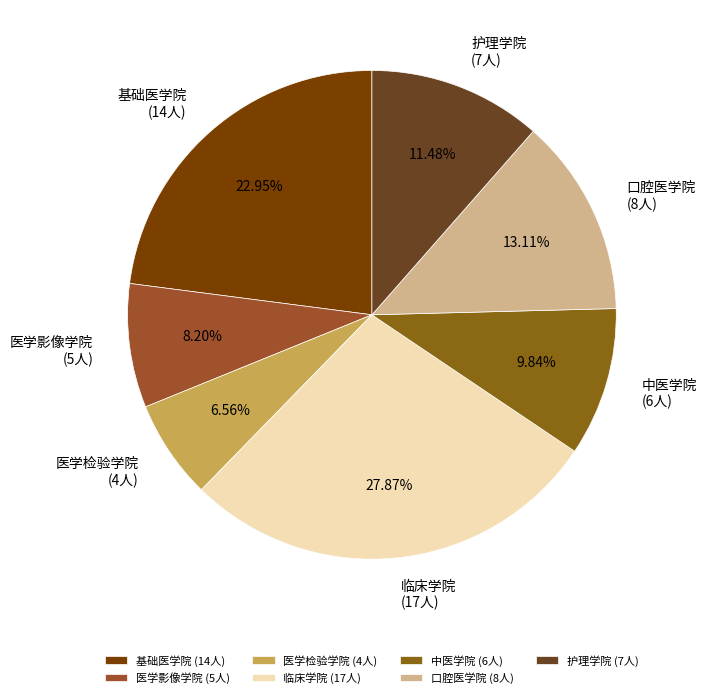

What portion of the pie excludes 医学检验学院?

93.4%